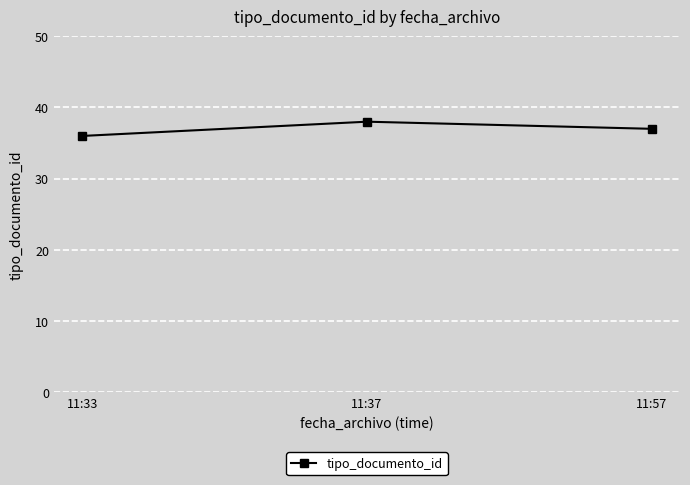

The chart shows a value of 38 at 11:37. True or false?

True